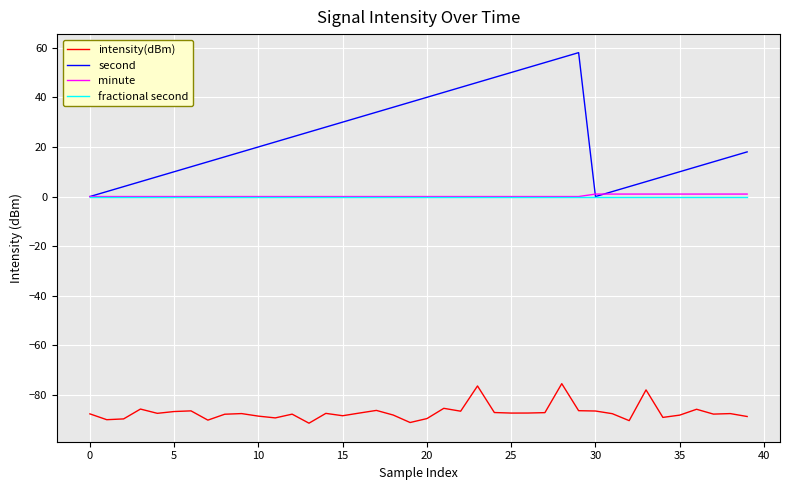

Which series has the largest total across all categories?

second